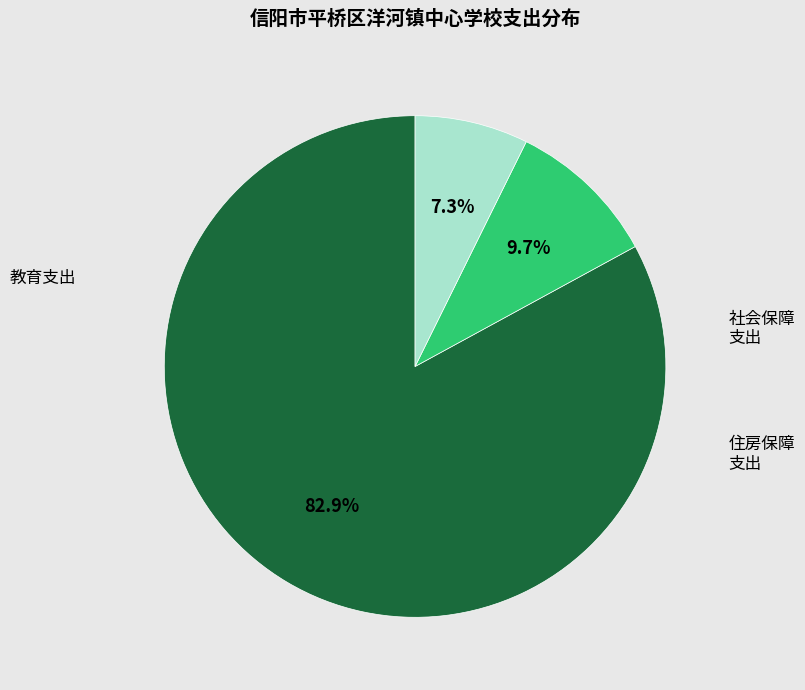

Does any single category account for the majority?

Yes